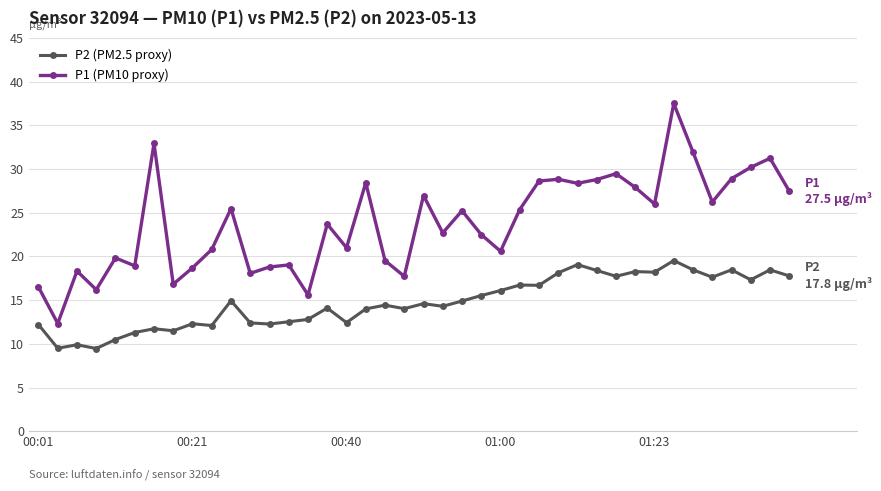

List the series in order of their peak value, highest first.

P1 (PM10 proxy), P2 (PM2.5 proxy)